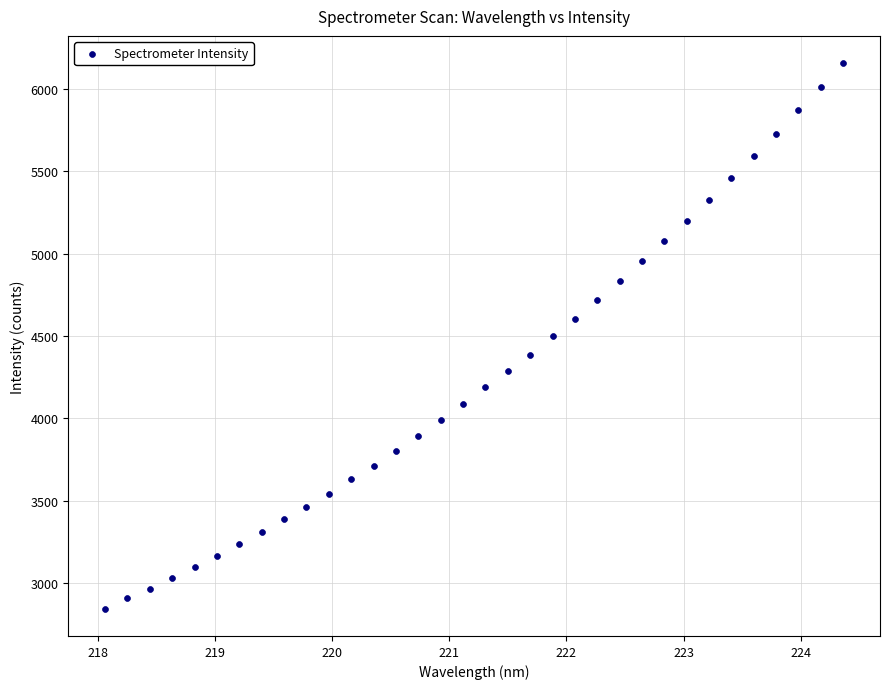

What is the range of X values (max minus min)?

6.3